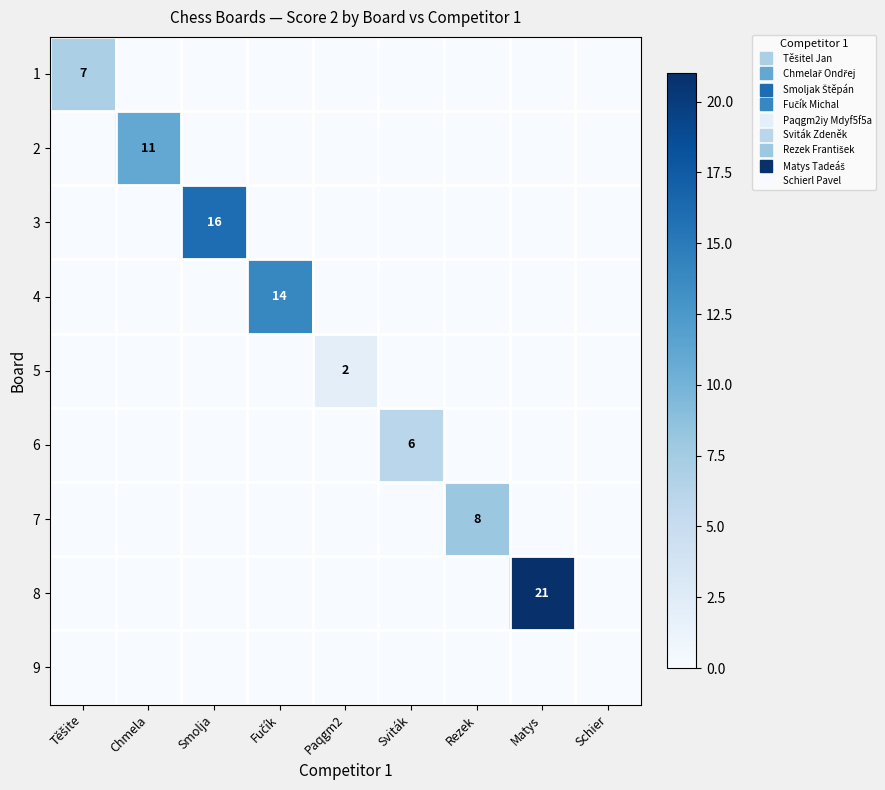

Between Rezek and Schier, which is larger?

Rezek